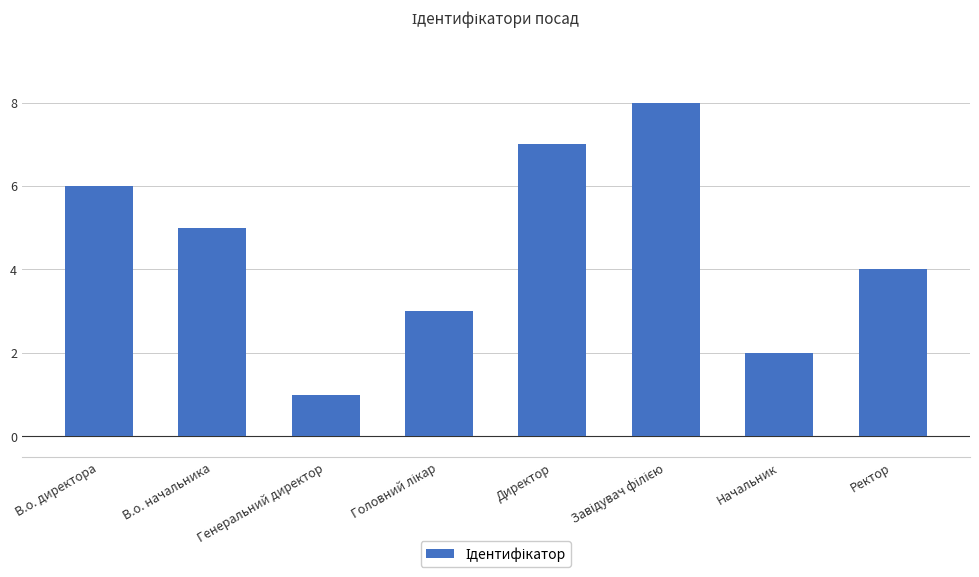

What is the change in value from Начальник to Ректор?

+2